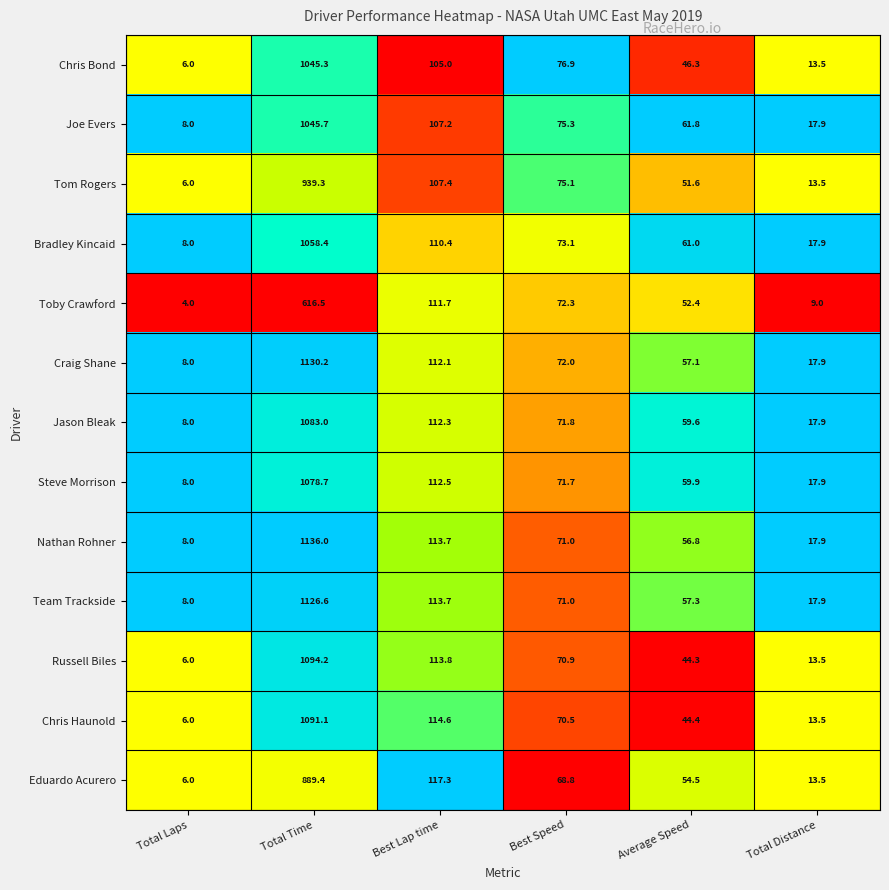

The Russell Biles series shows 8.3 at Total Laps. True or false?

False